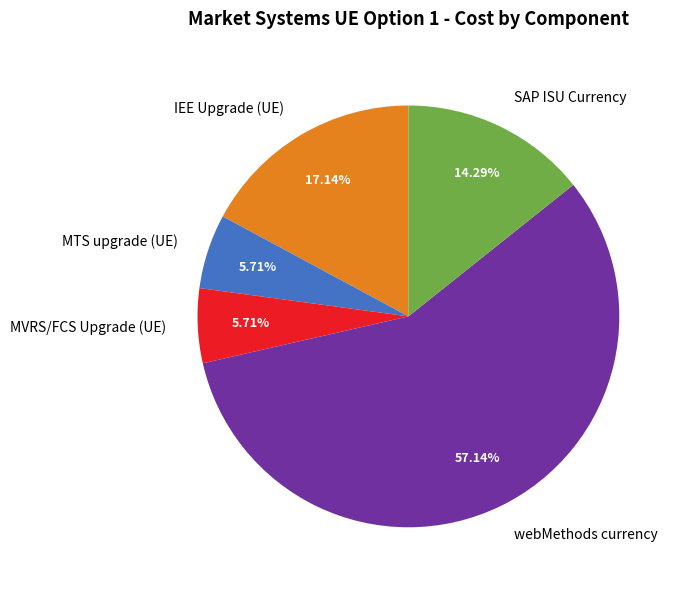

Approximately how many times larger is the value at webMethods currency compared to IEE Upgrade (UE)?

3.3